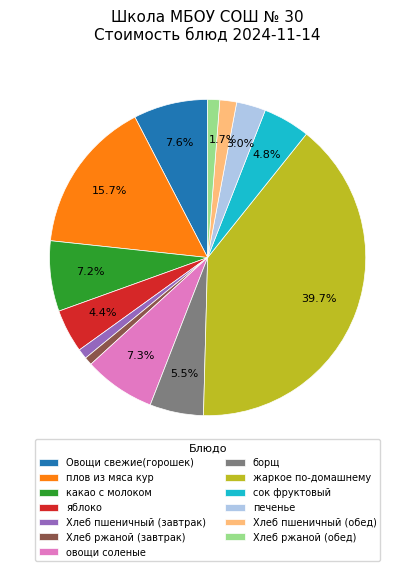

Combined, do печенье and Хлеб ржаной (обед) account for over 50%?

No